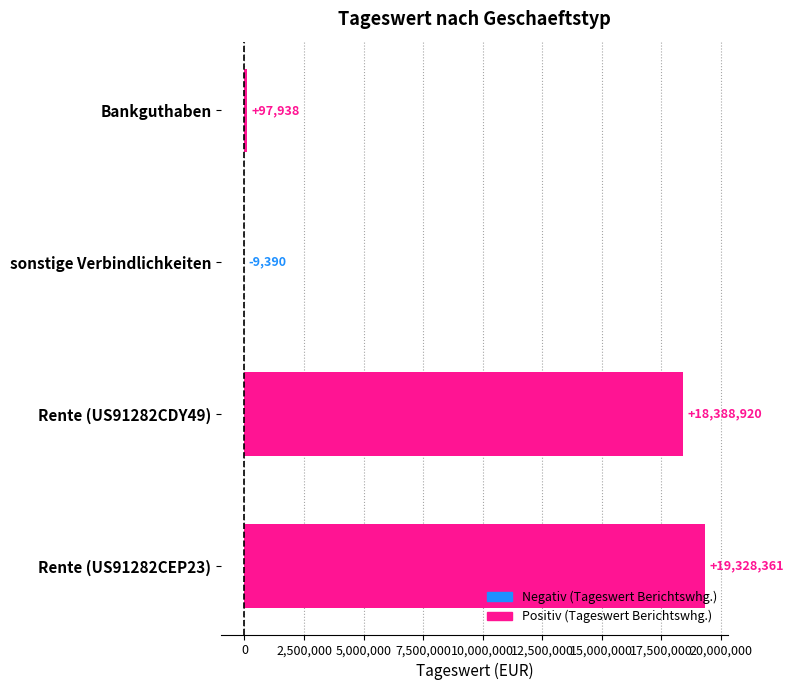

What is the maximum value shown in the chart?

19328361.3